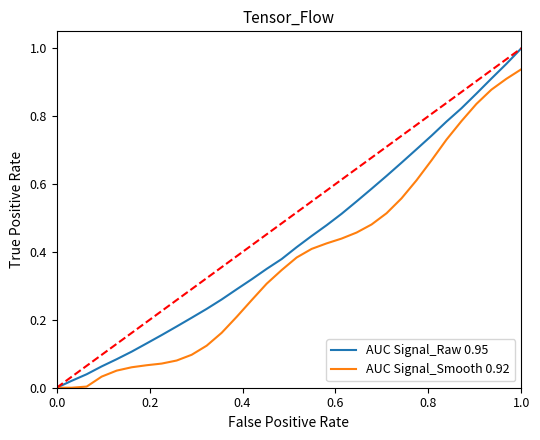

What are all the series names shown in the legend?

AUC Signal_Raw 0.95, AUC Signal_Smooth 0.92